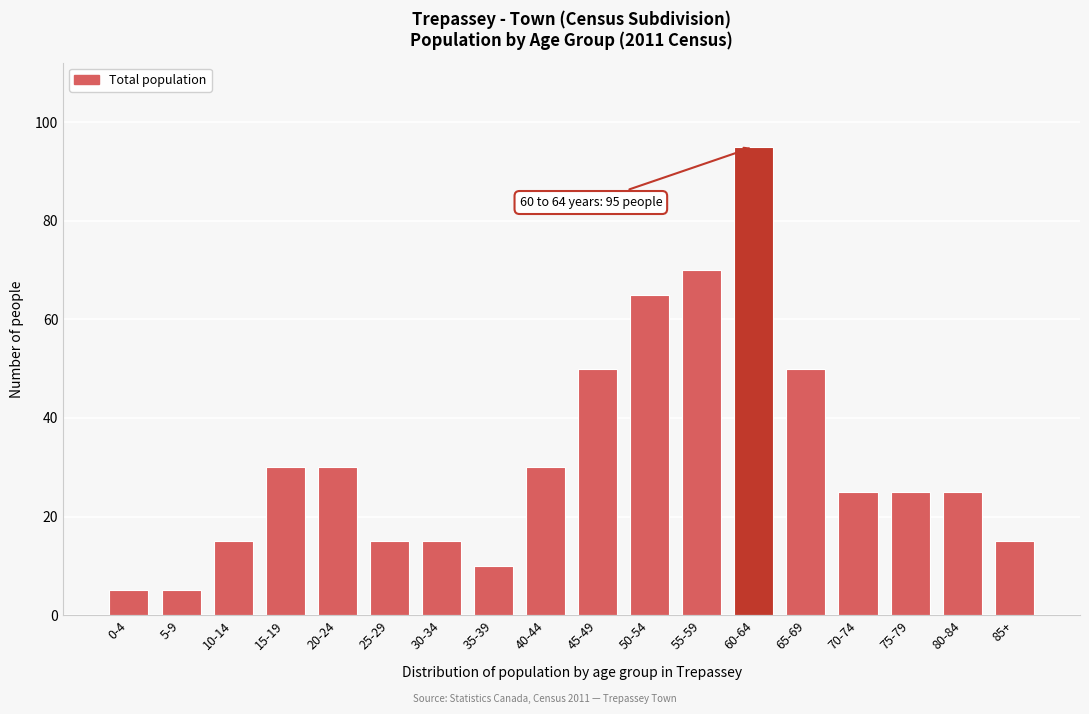

Reading left to right, extract all data points from this chart.

5	5	15	30	30	15	15	10	30	50	65	70	95	50	25	25	25	15